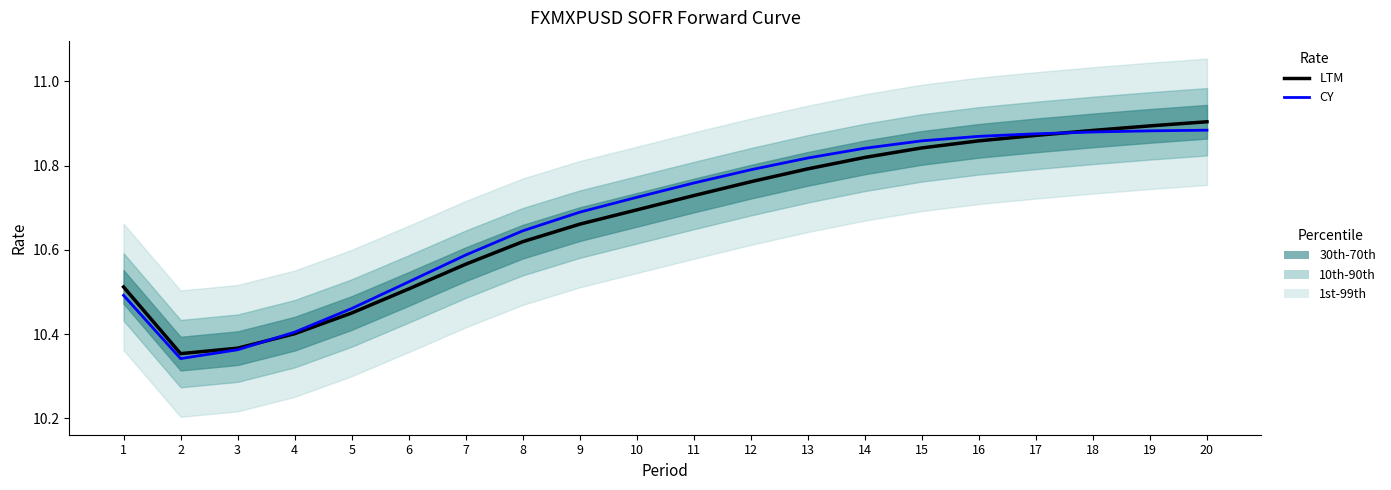

In CY, how many points are lower than both neighbors (excluding endpoints)?

1